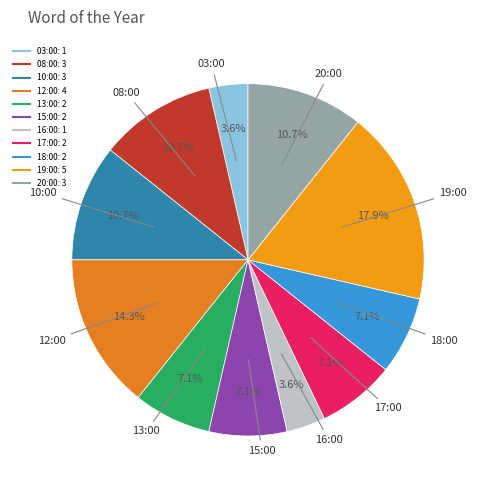

Does 12:00 account for over 50% of the chart?

No